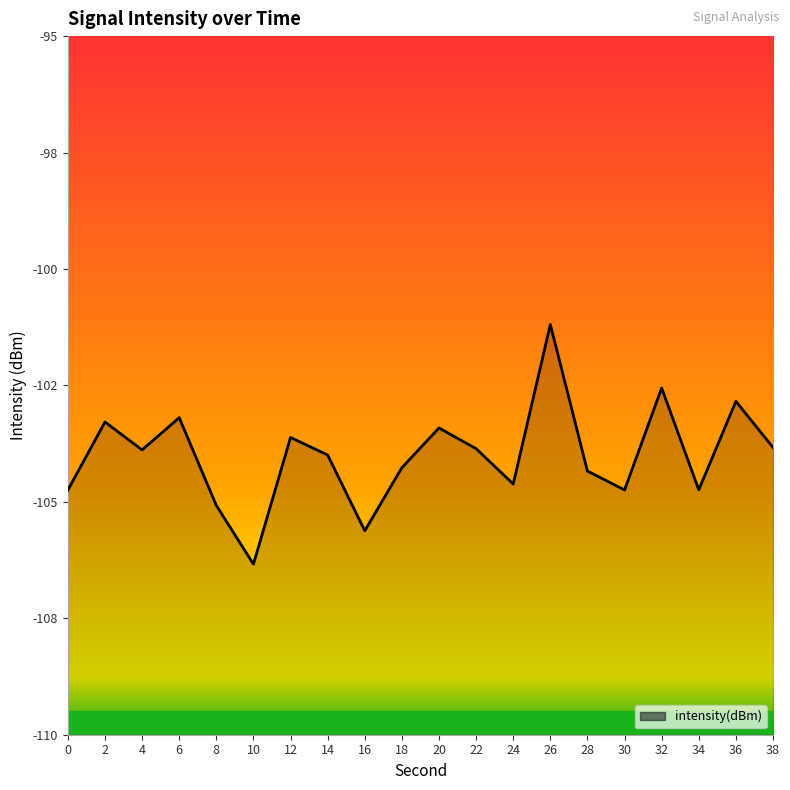

Rank the categories by value from lowest to highest.

10, 16, 8, 0, 30, 34, 24, 28, 18, 14, 4, 22, 38, 12, 20, 2, 6, 36, 32, 26